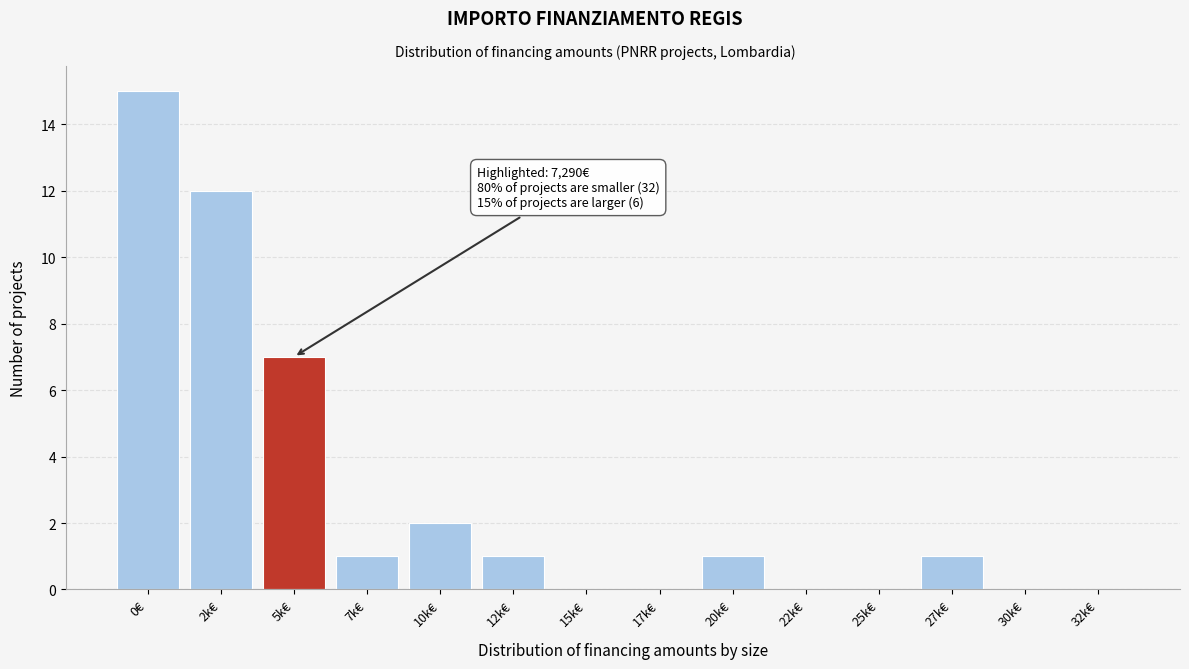

Reading left to right, extract all data points from this chart.

0€=15	2k€=12	5k€=7	7k€=1	10k€=2	12k€=1	15k€=0	17k€=0	20k€=1	22k€=0	25k€=0	27k€=1	30k€=0	32k€=0